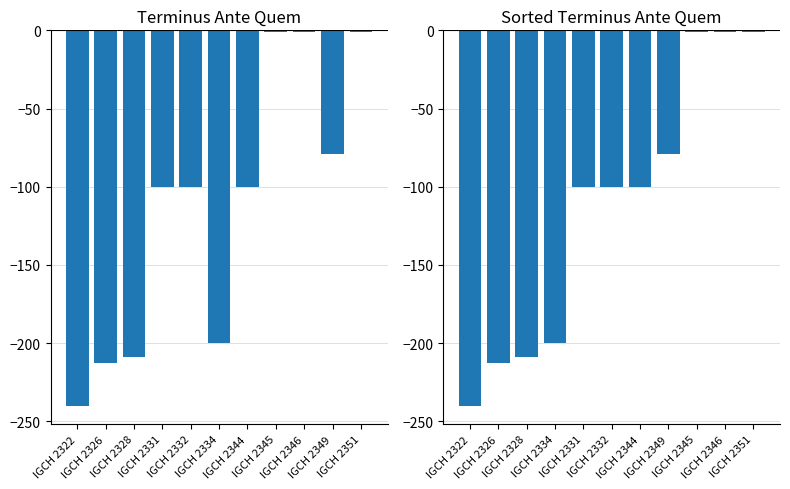

What is the maximum value for Sorted Terminus Ante Quem?

-1